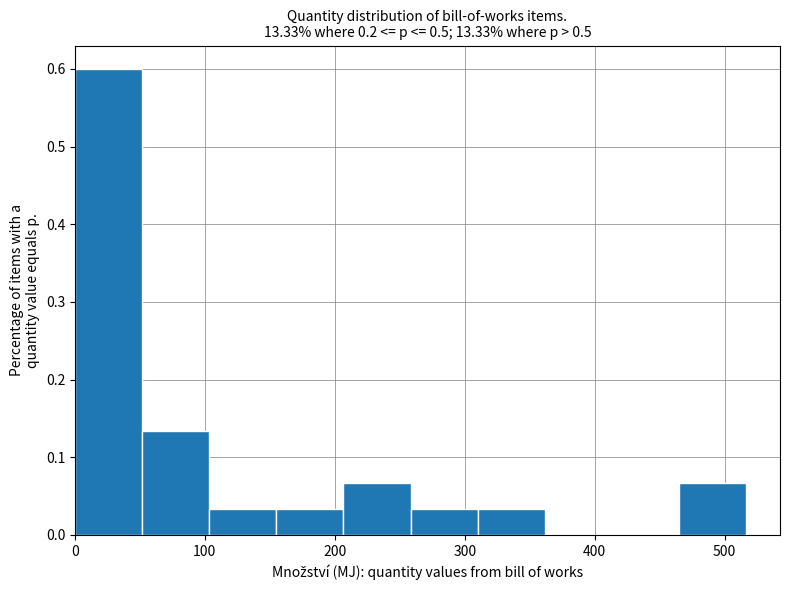

Reading left to right, list every bar in this chart as the range it spans on the x-axis followed by its height. Neither the bar edges nor the heights are printed on the chart, so give them approximately, as read against the axes.

0 to 50: 0.60
50 to 100: 0.13
100 to 160: 0.03
160 to 210: 0.03
210 to 260: 0.07
260 to 310: 0.03
310 to 360: 0.03
360 to 410: 0
410 to 470: 0
470 to 520: 0.07